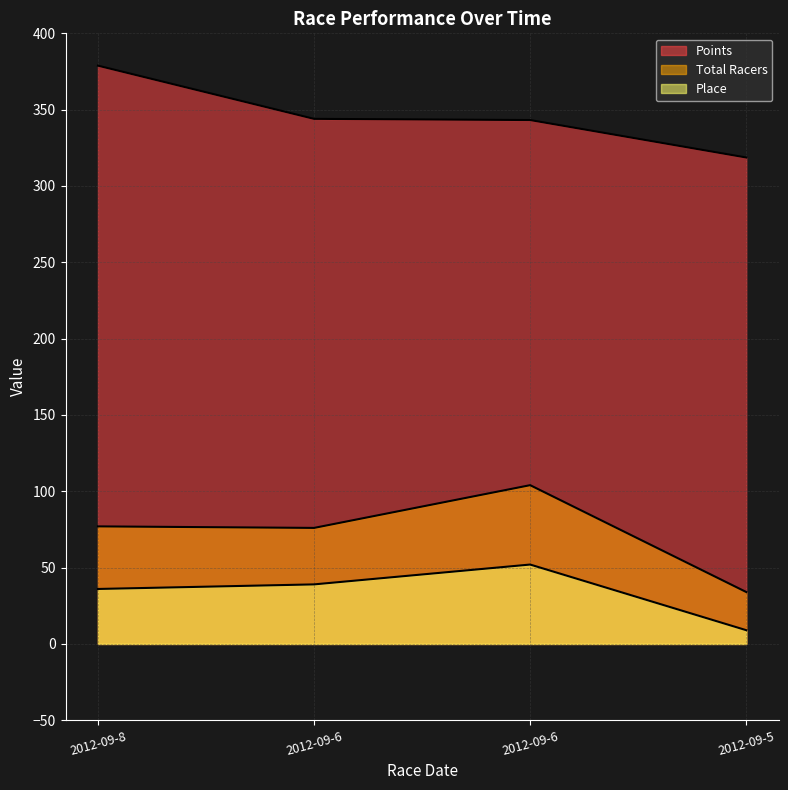

What is the difference between the maximum and minimum values in the Place series?

43.0